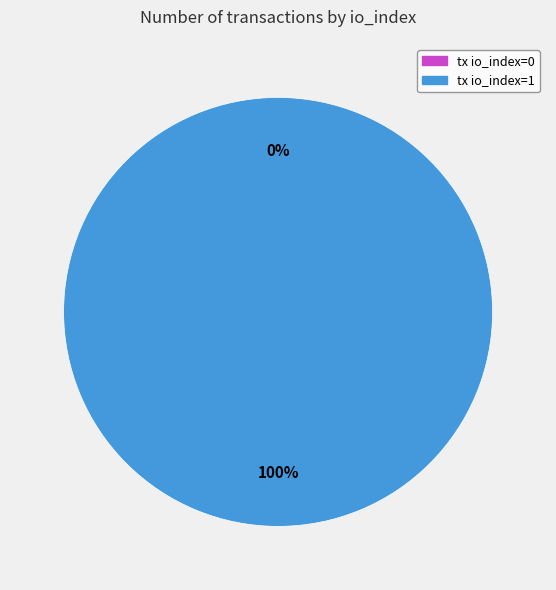

Does any single category account for the majority?

Yes